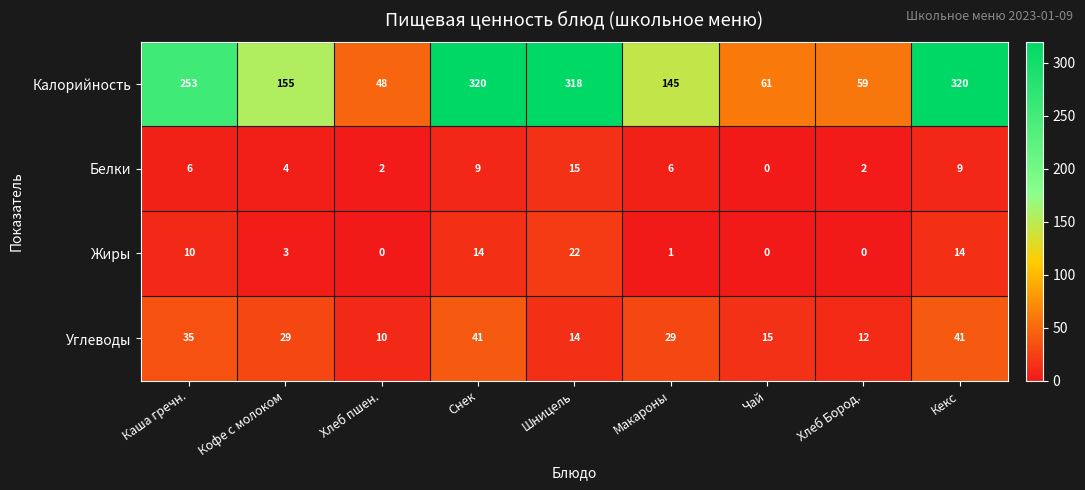

At which label does Калорийность reach its minimum?

Хлеб пшен.